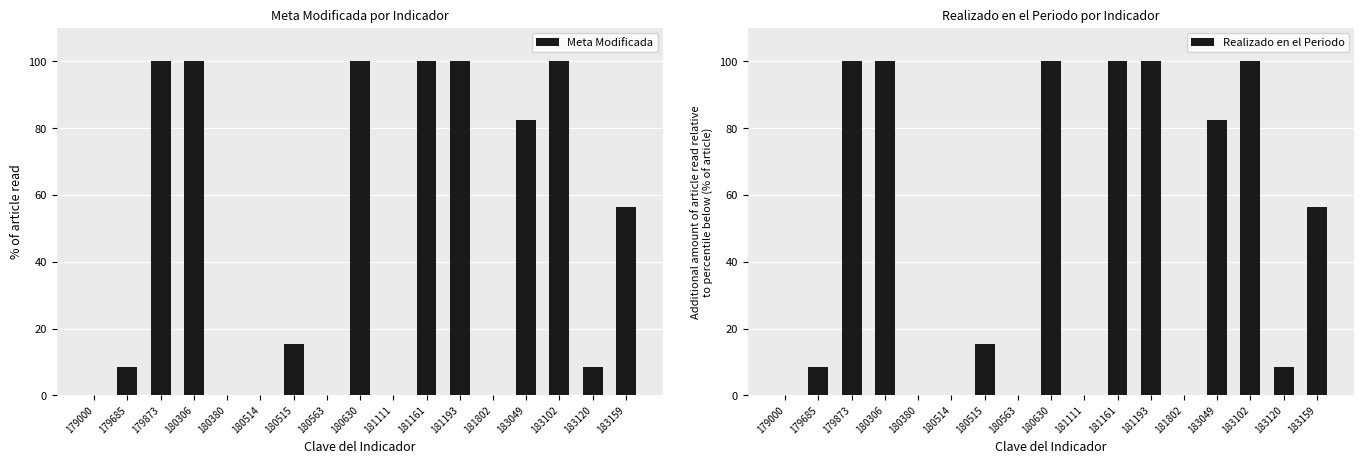

Which series has the largest range (max minus min)?

Meta Modificada